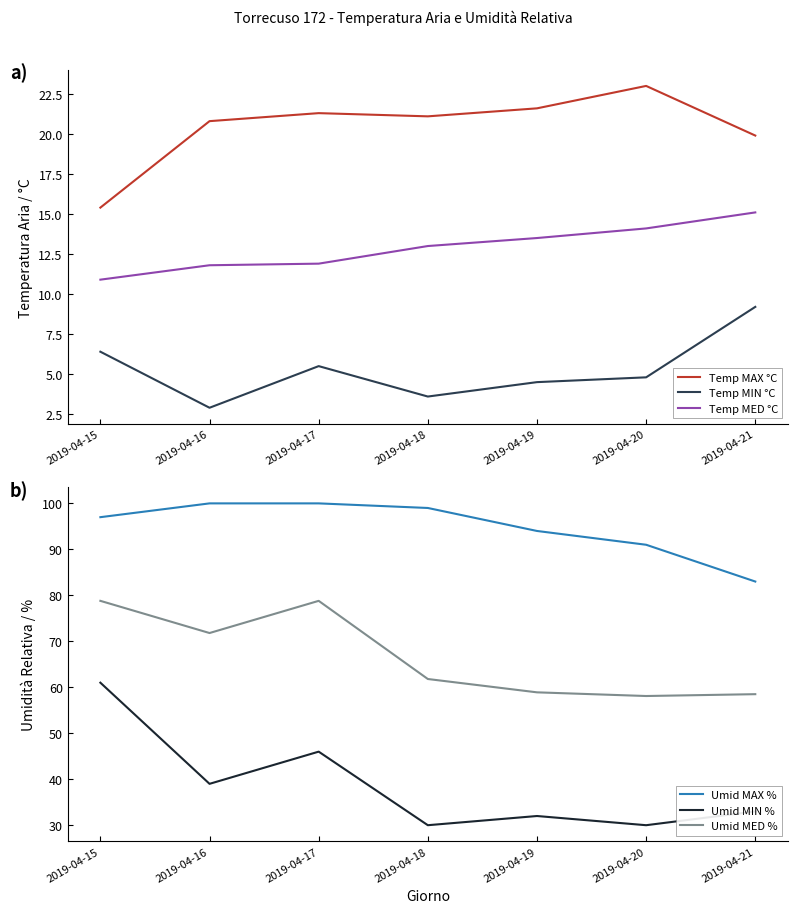

In Umid MED %, how many points are lower than both neighbors (excluding endpoints)?

2